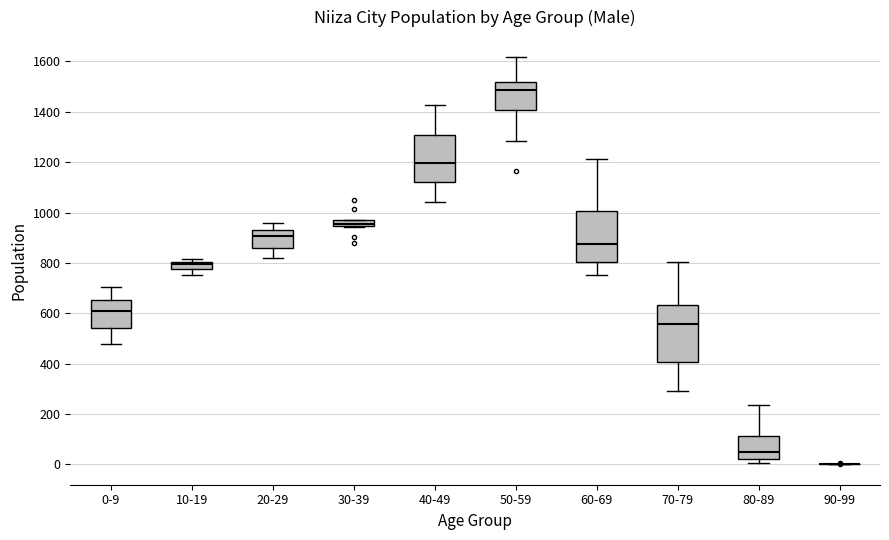

Where is the upper edge of the box for 0-9 on the y-axis? The values are not printed on the chart, so give them approximately, as read against the axis.

660